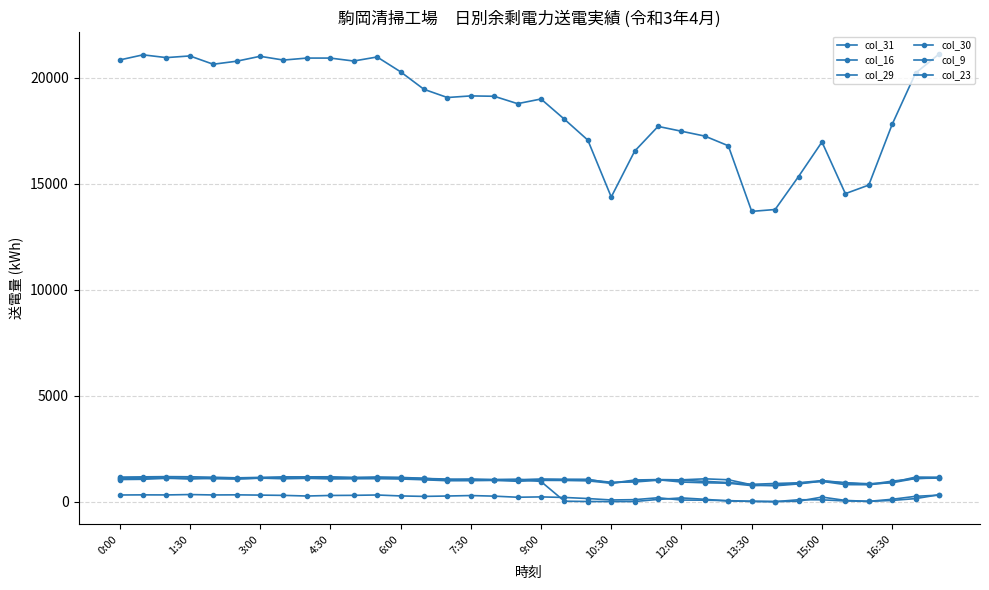

What is the sum of all col_31 values?

669325